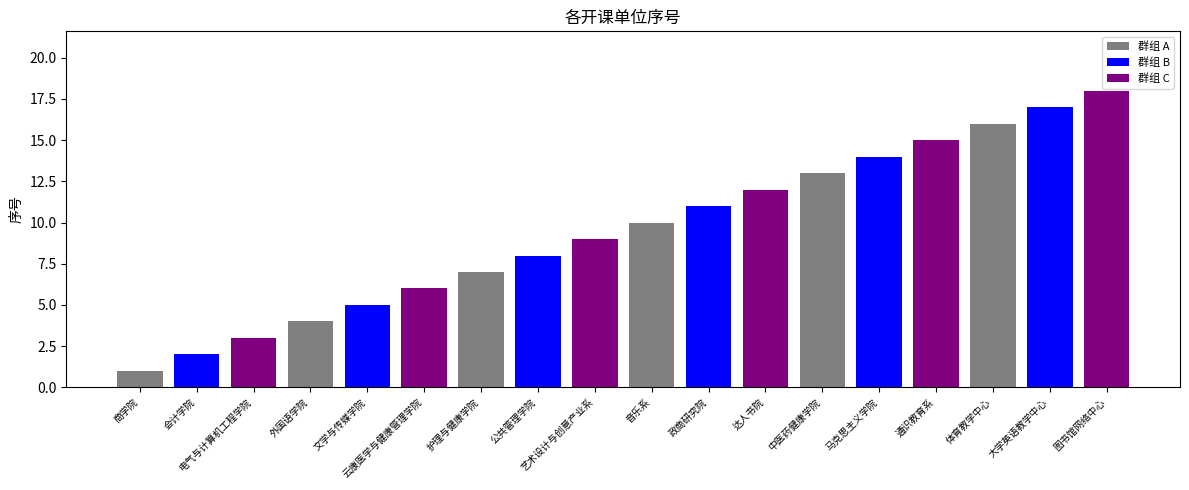

What is the label of the 5th bar from the right?

马克思主义学院